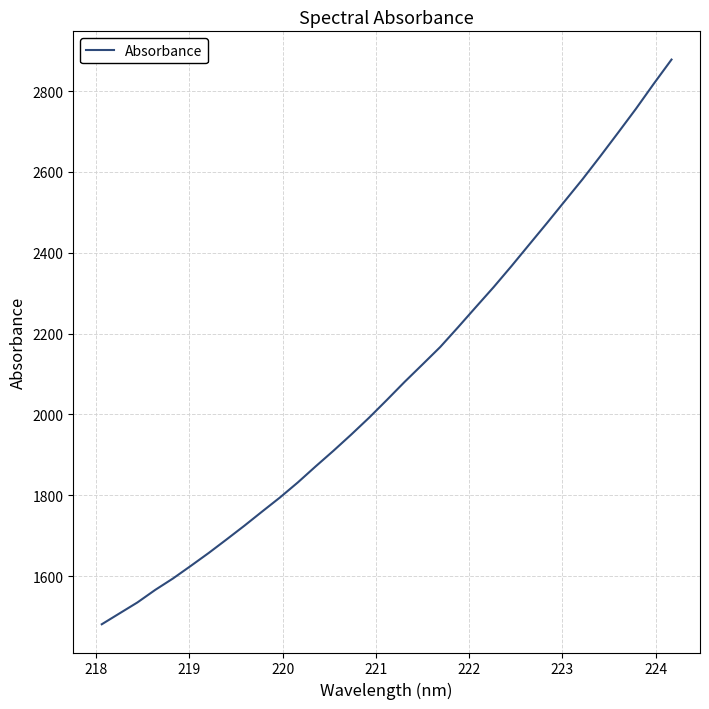

What is the maximum value shown in the chart?

2877.8